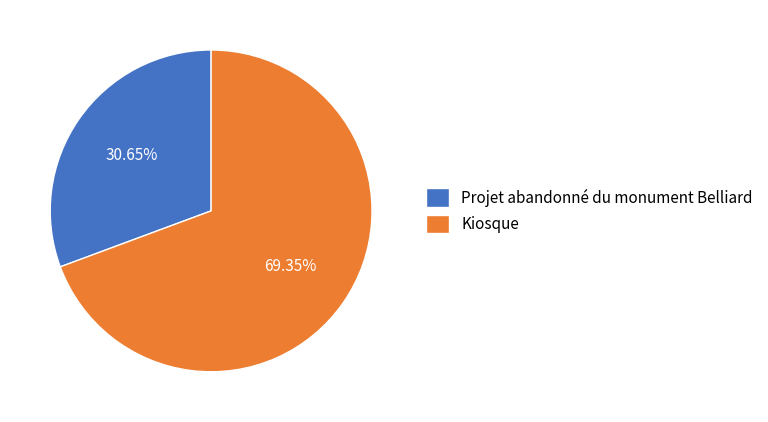

What is the smallest slice in the pie chart?

Projet abandonné du monument Belliard